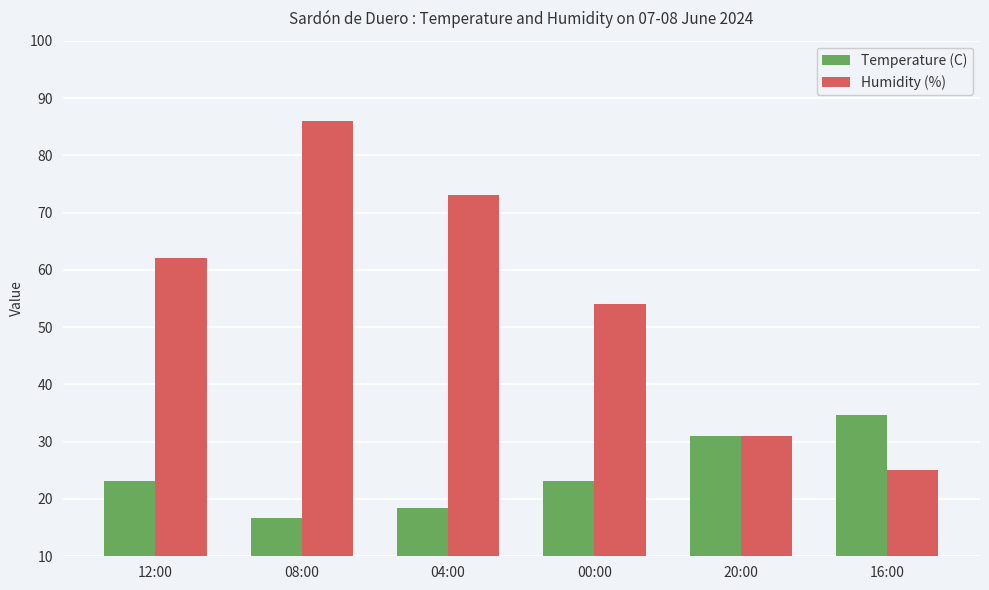

What value does the Temperature (C) series have at 20:00?

31.0